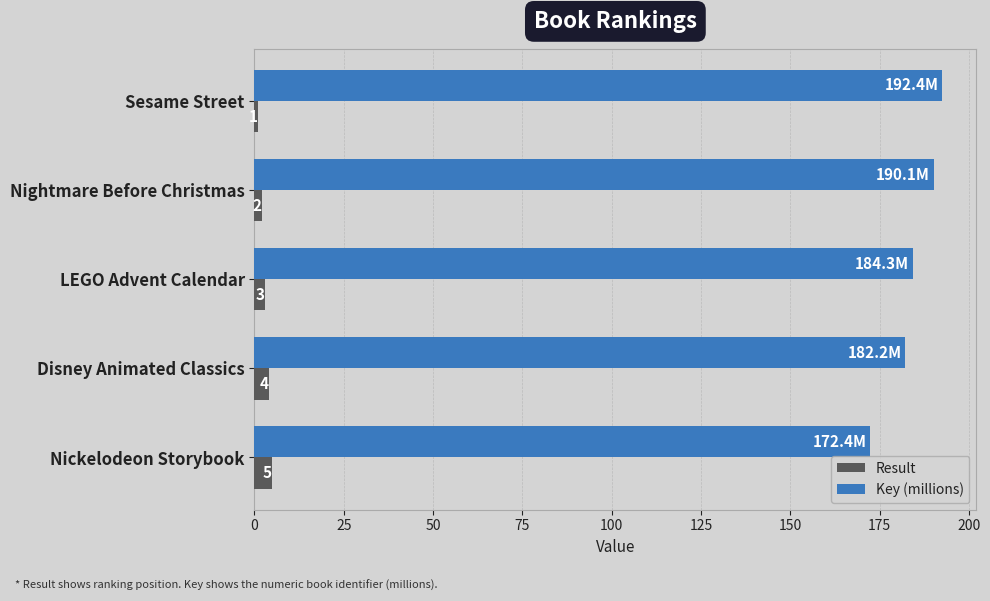

List the series in order of their peak value, lowest first.

Result, Key (millions)